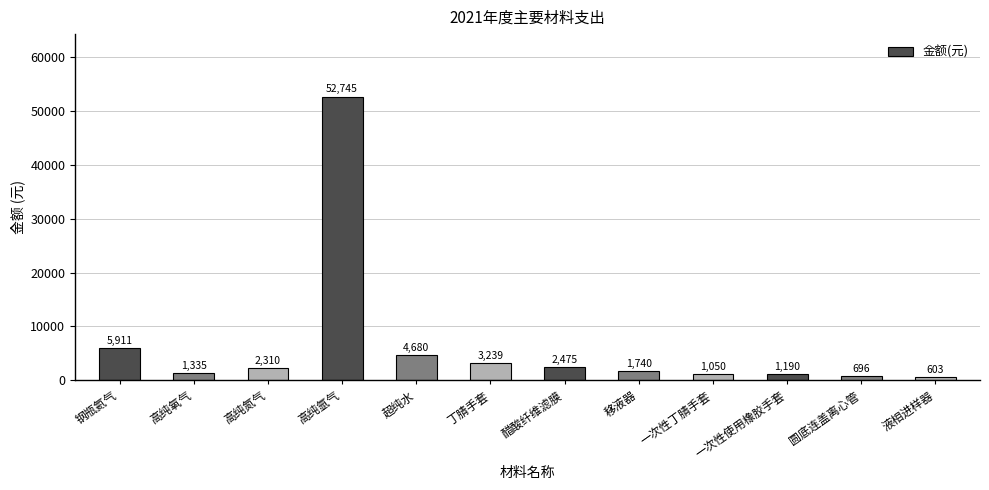

How many distinct data groups are displayed?

1